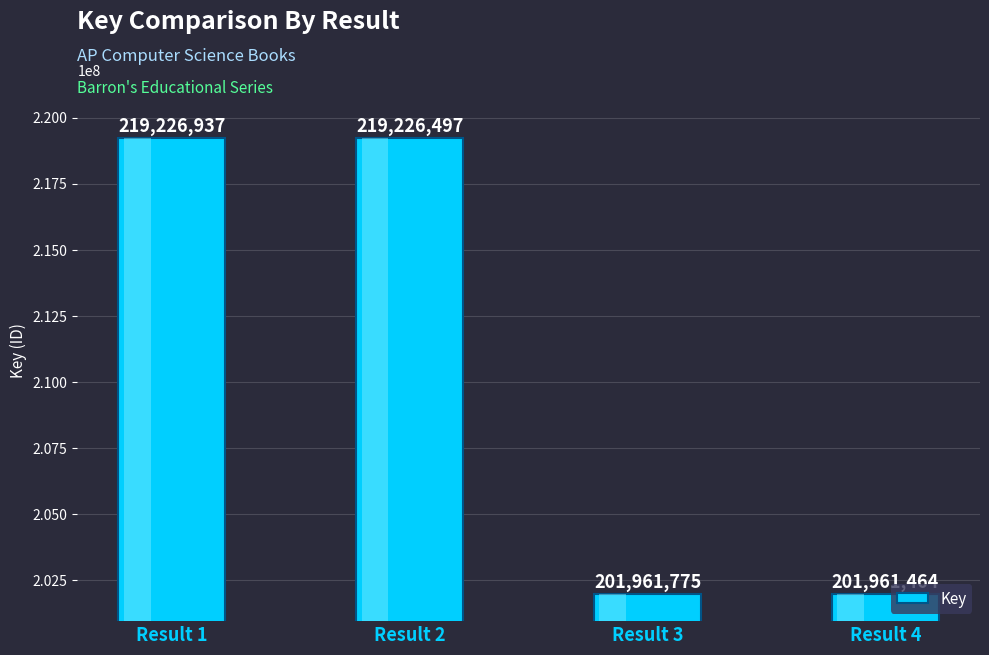

Reading left to right, what are all the values shown in this chart?

219226937	219226497	201961775	201961464